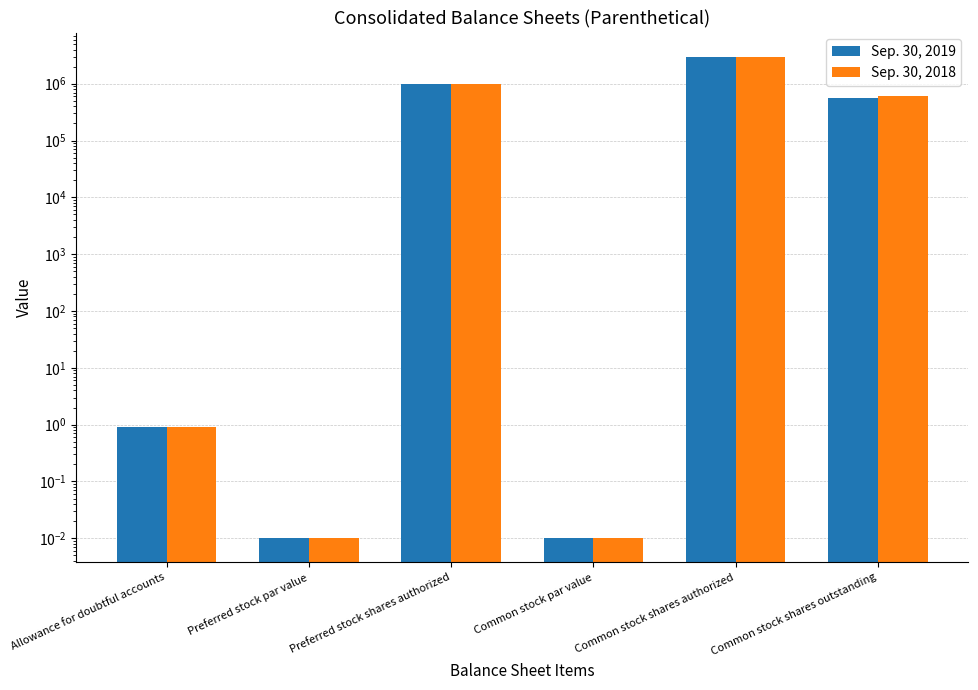

Are the bars grouped side by side (vs. stacked)?

Yes